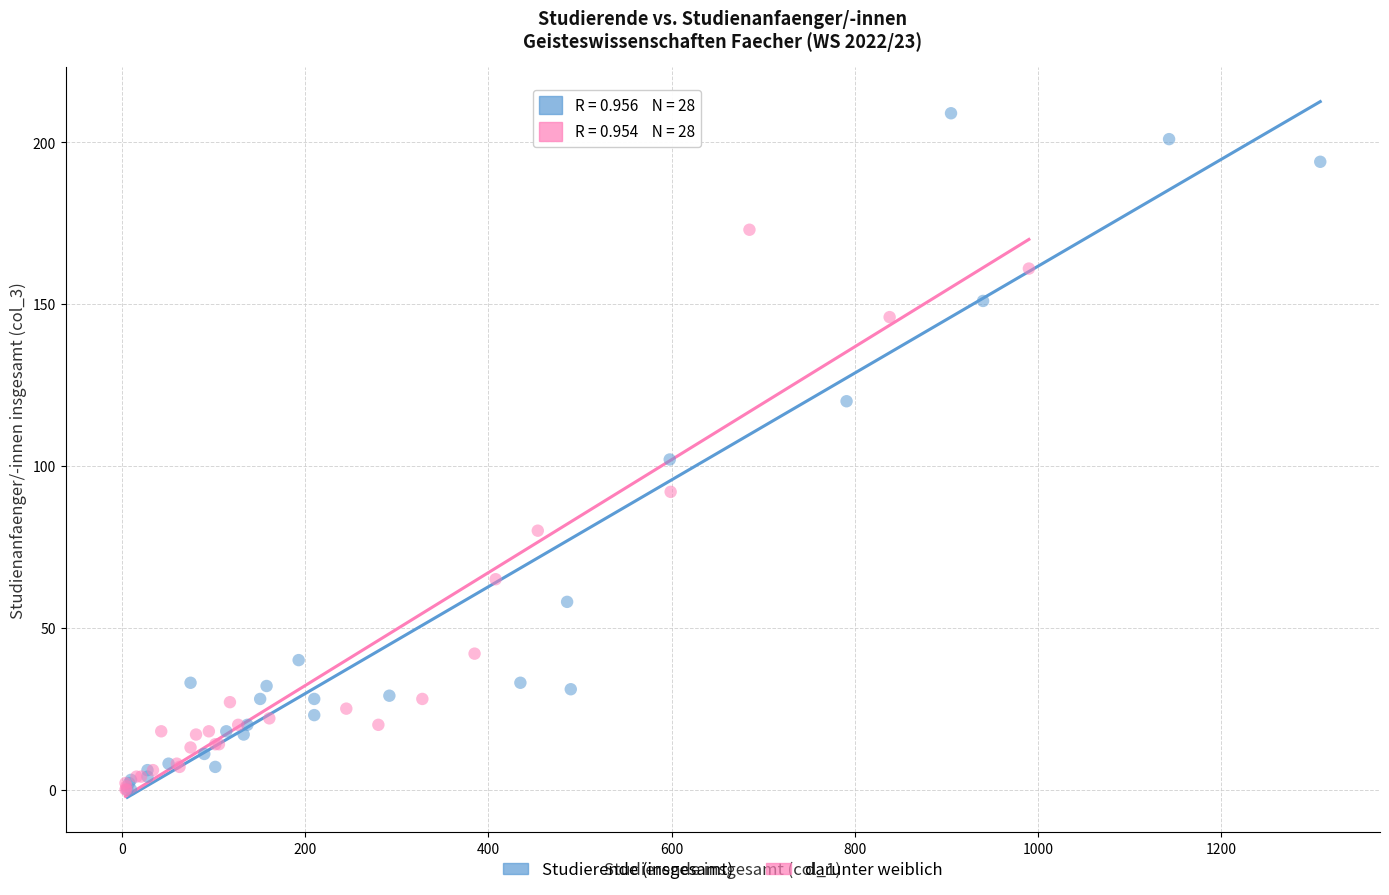

Which series reaches the maximum Y coordinate?

Studierende (insgesamt)